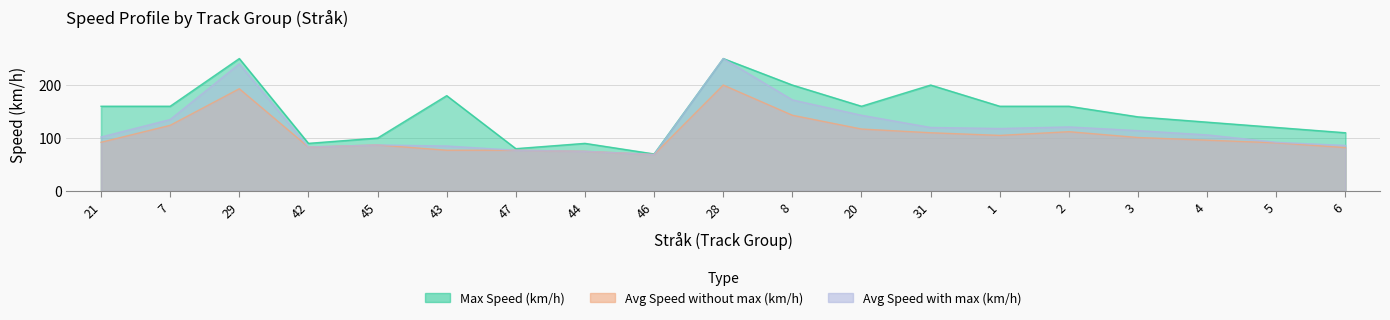

The Avg Speed with max (km/h) series shows 154 at 28. True or false?

False